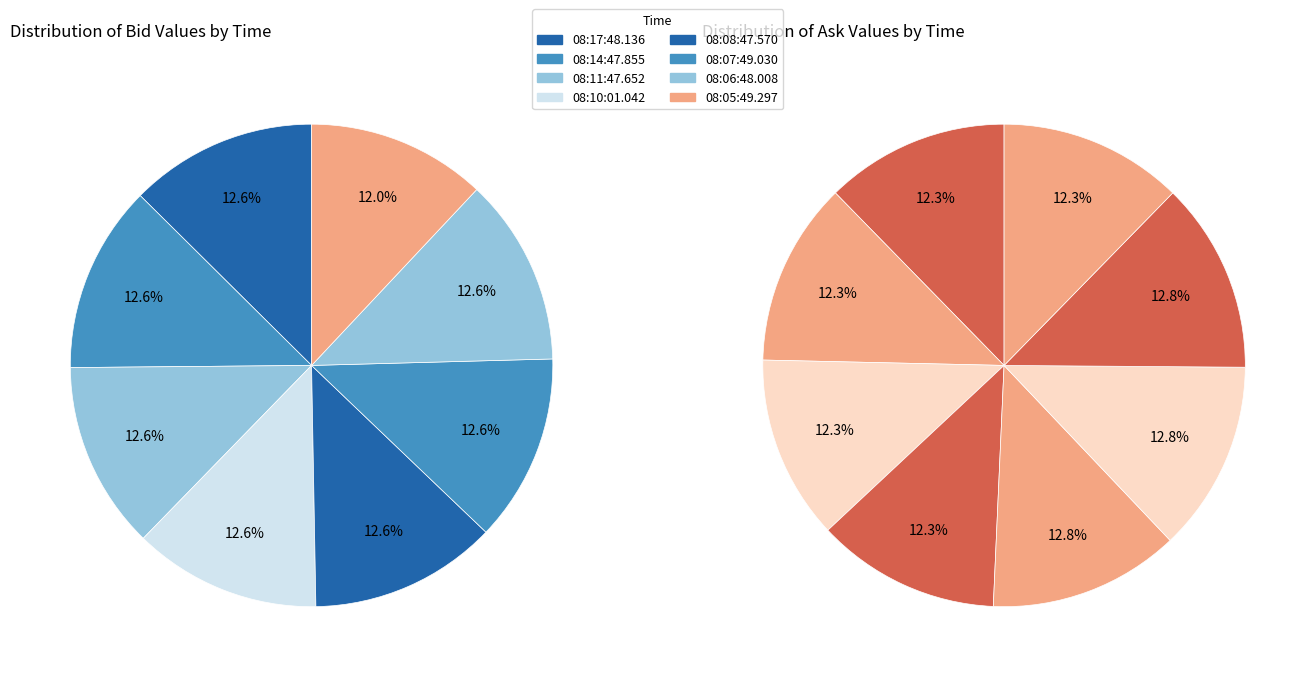

To the nearest percent, what percentage of the pie is 08:06:48.008?

13%